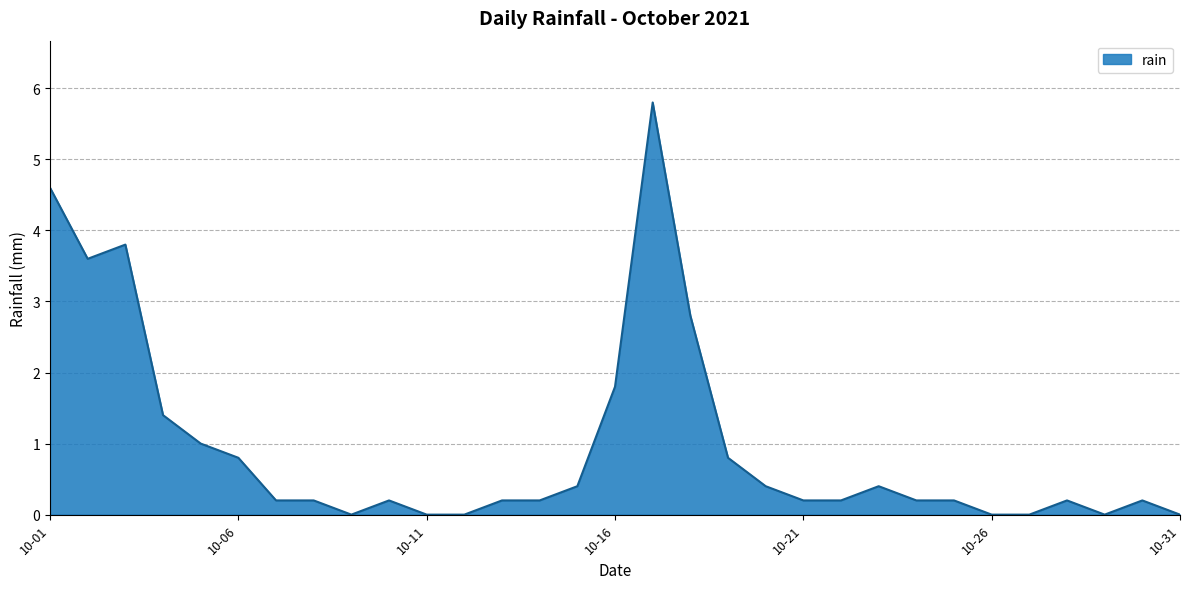

What is the maximum value shown in the chart?

5.8